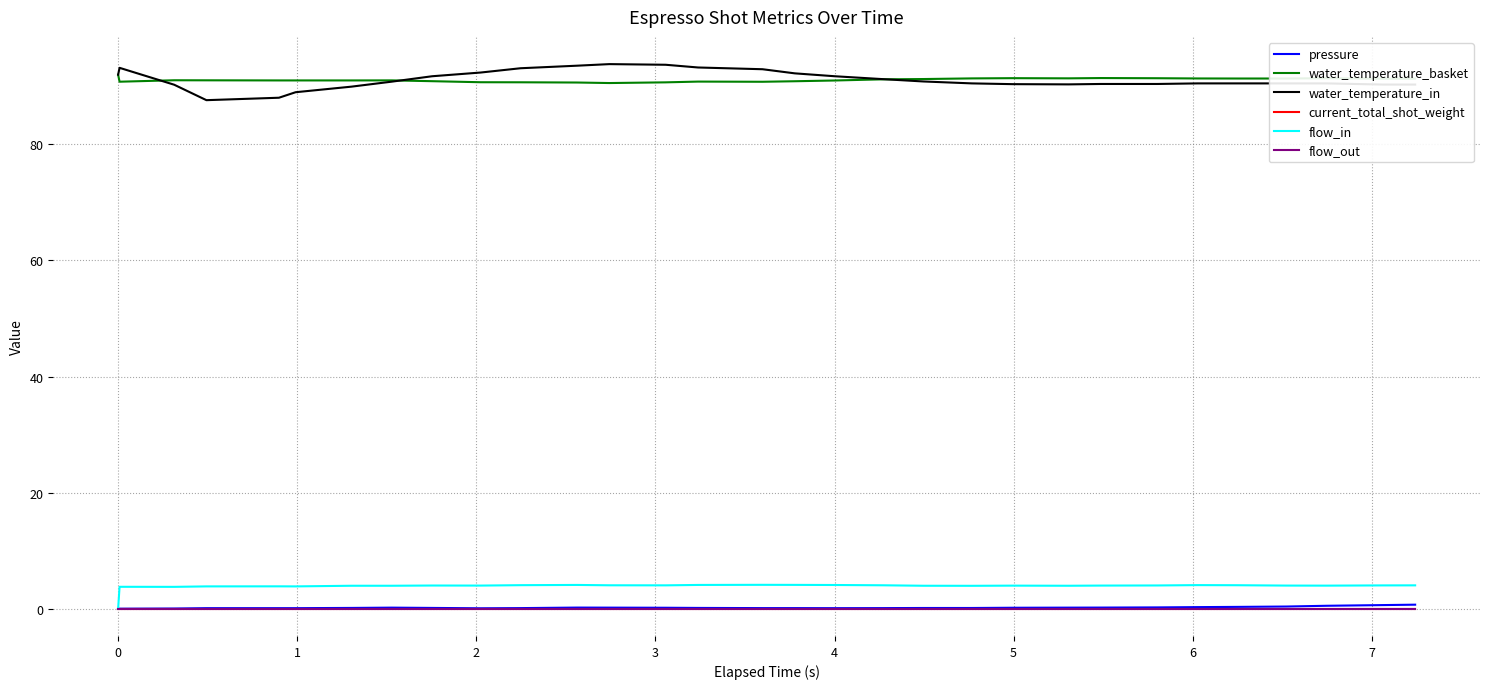

True or false: pressure and flow_in intersect in this chart.

False